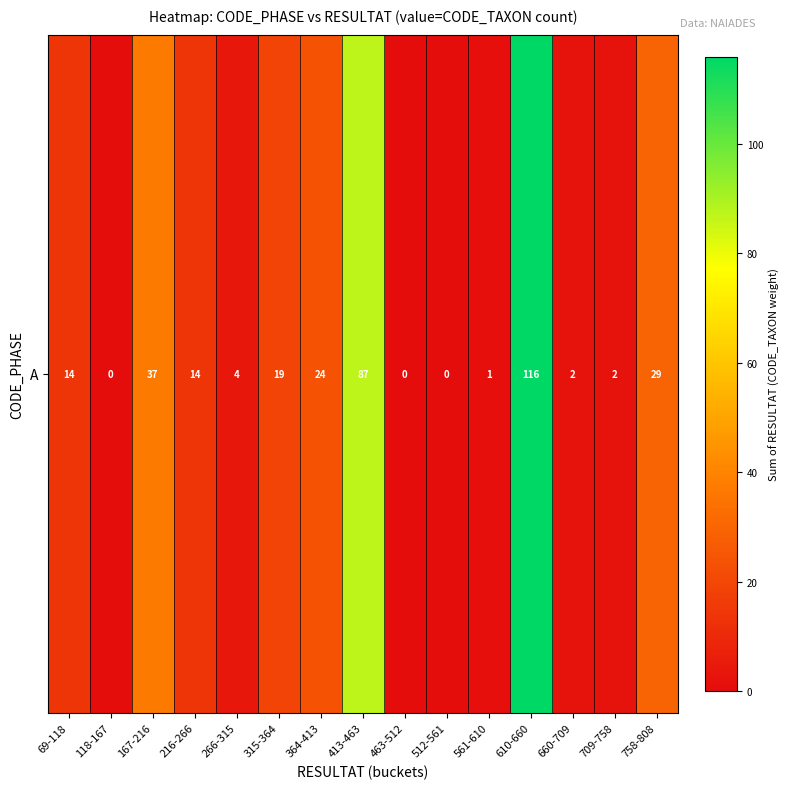

What value does the data have at 315-364, to the nearest 10?

20